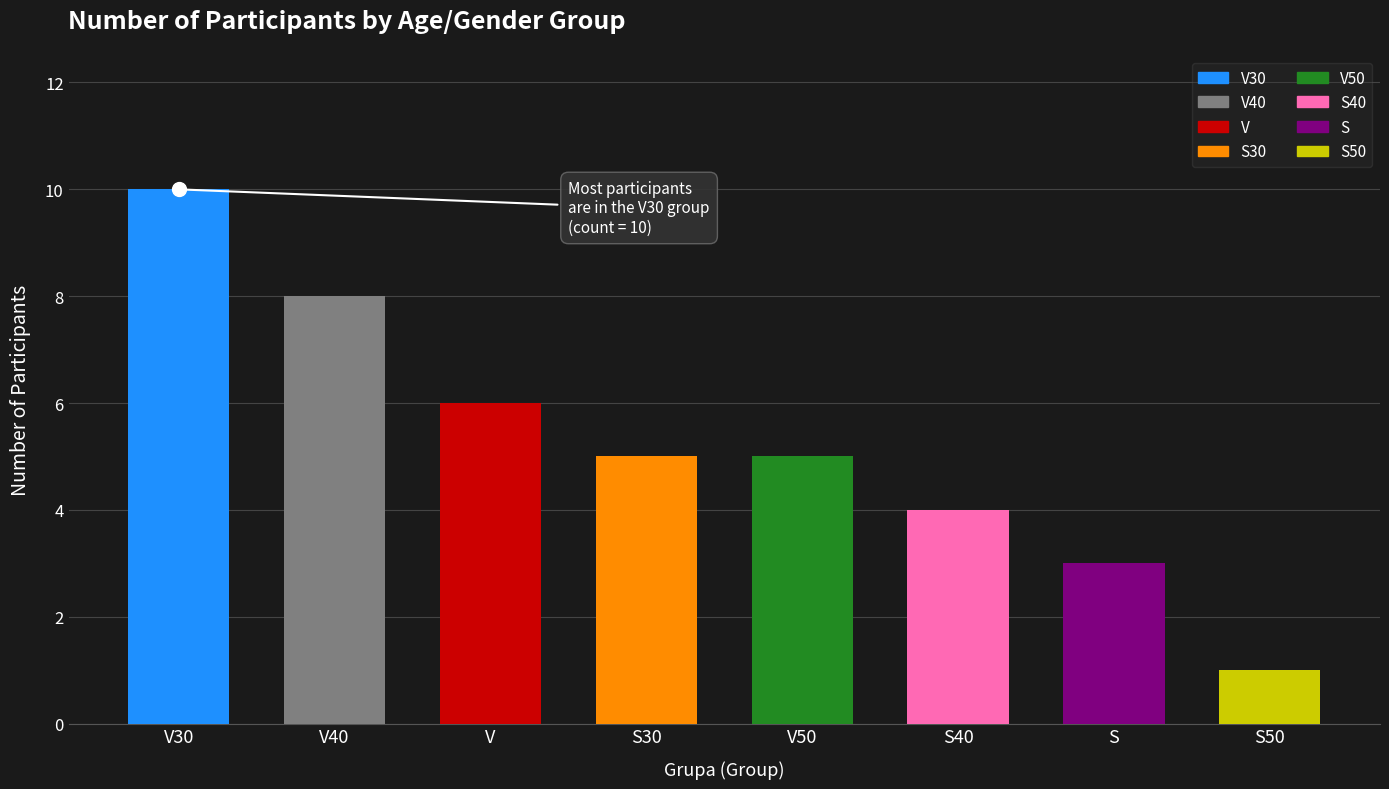

At which category does the chart reach its minimum across all series?

S50